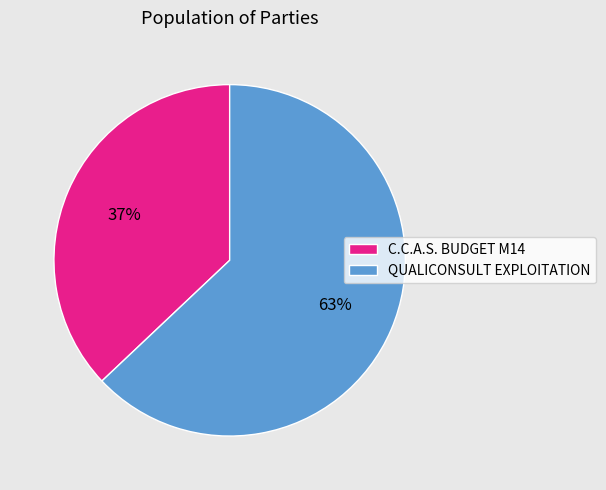

To the nearest percent, what is the average slice percentage?

50%